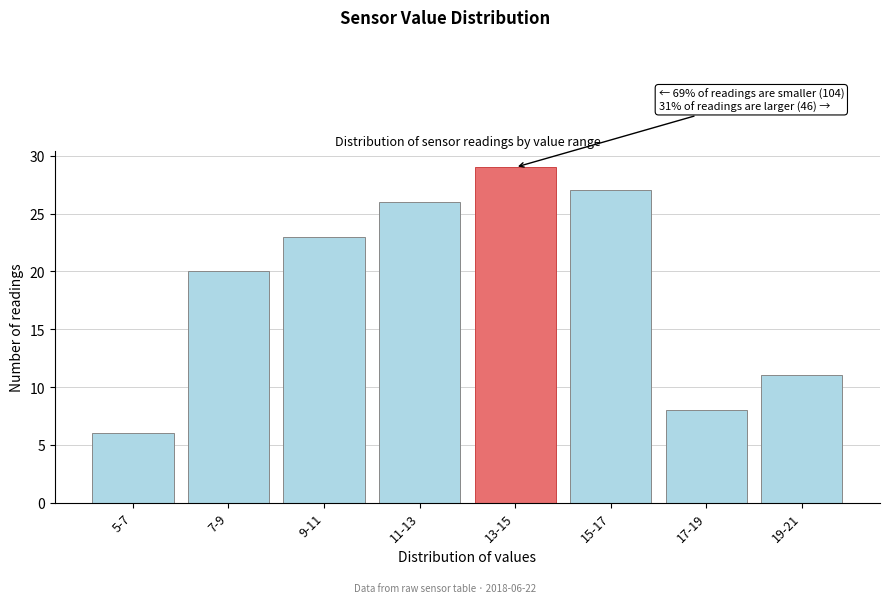

Reading left to right, list all the values displayed in this chart.

6	20	23	26	29	27	8	11